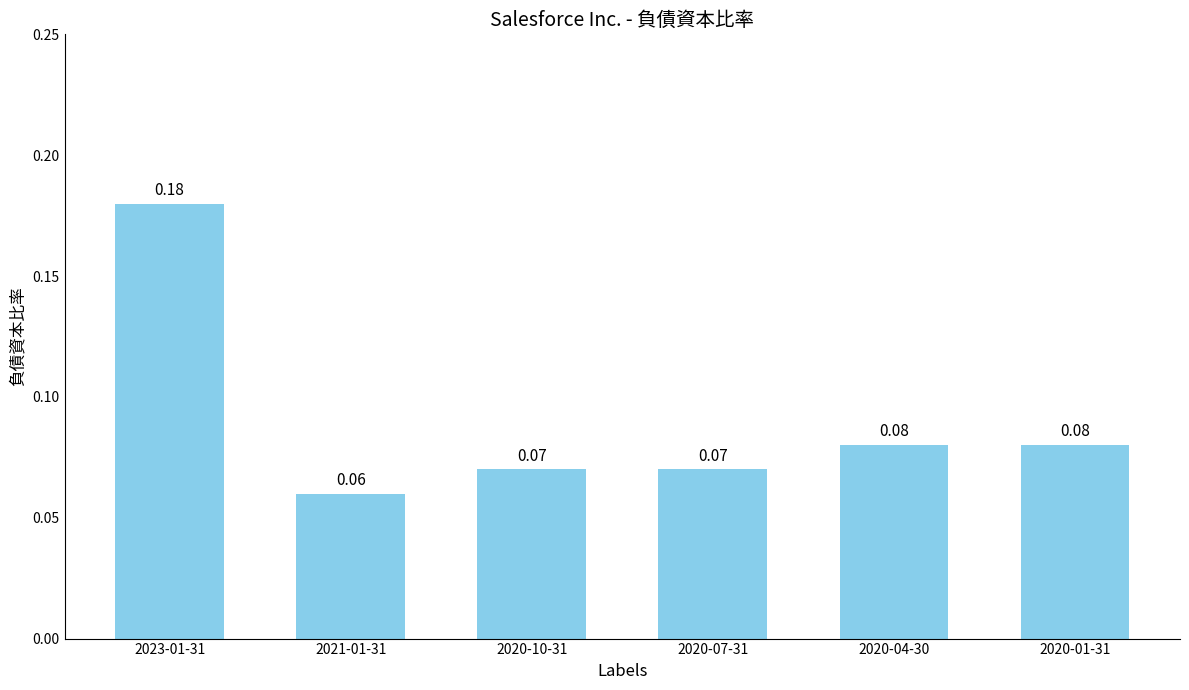

Which has a higher value, 2020-01-31 or 2023-01-31?

2023-01-31